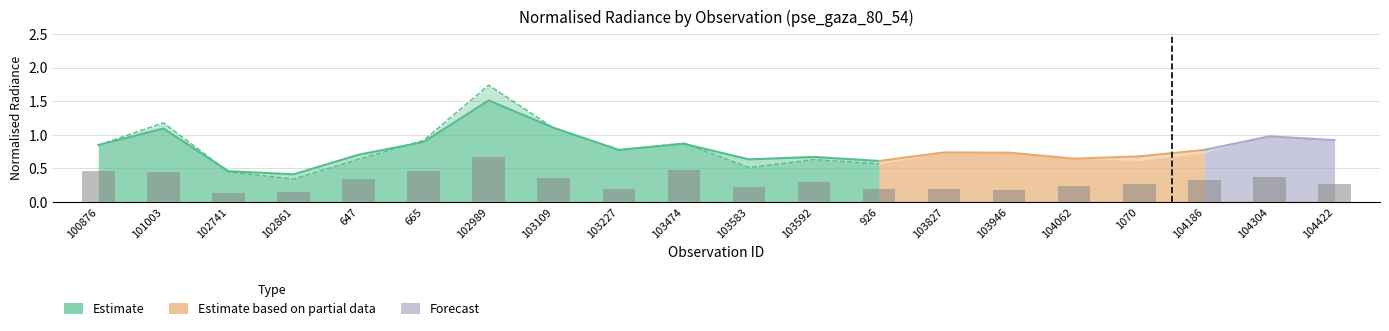

What is the label of the 20th bar from the right?

100876